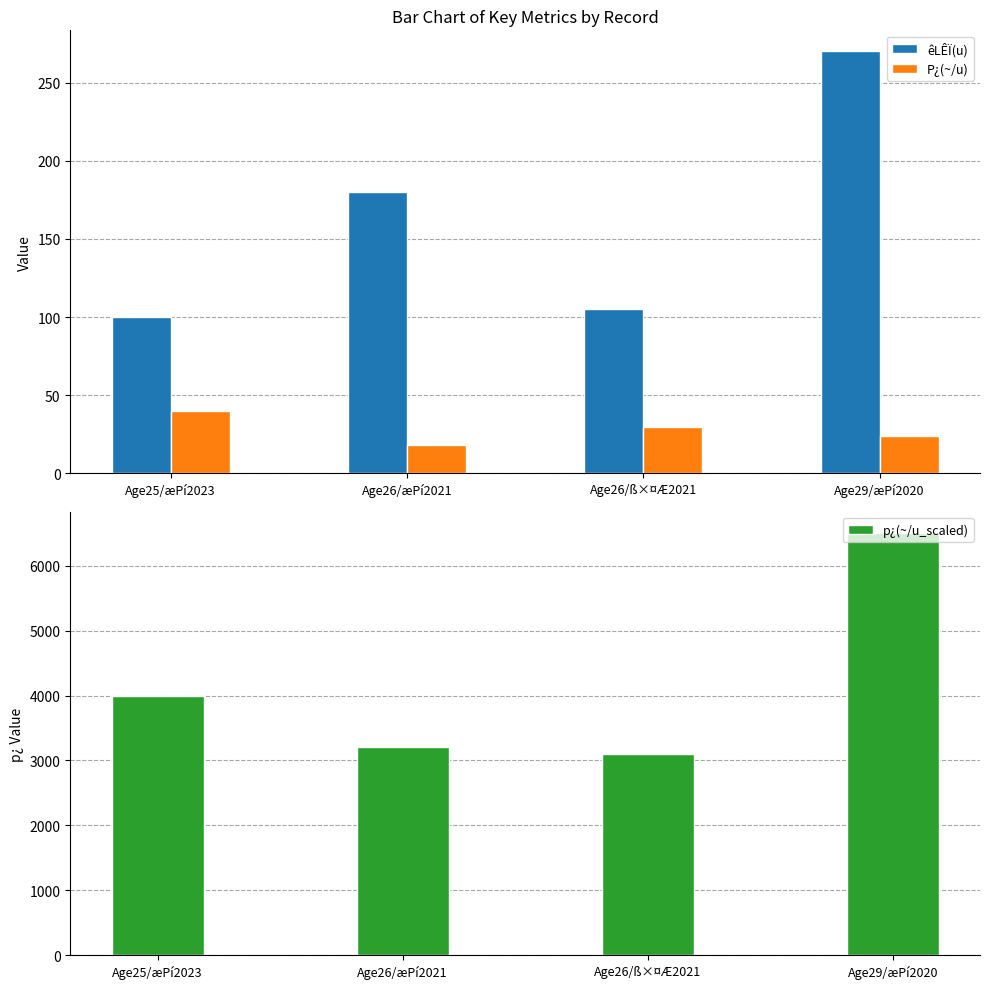

Reading left to right, list all the values displayed in this chart.

êLÊÏ(u): 100.0	180.0	105.0	270.0
P¿(~/u): 40.0	17.8	29.5	24.1
p¿(~/u_scaled): 4000.0	3200.0	3100.0	6500.0